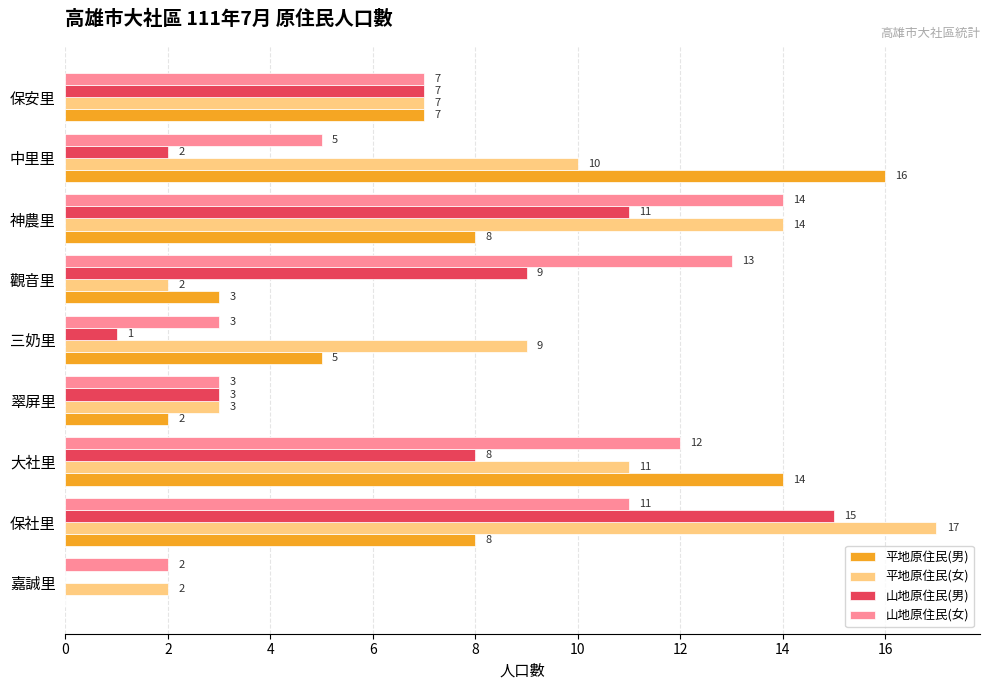

Which series has the widest spread of values?

平地原住民(男)